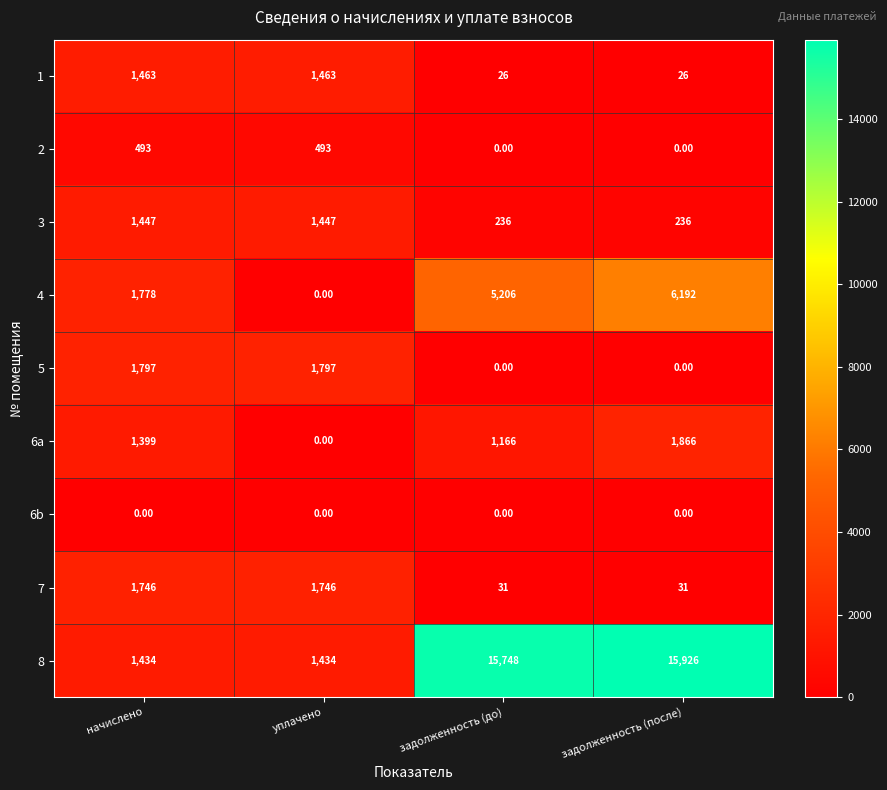

What is the greatest value displayed?

15926